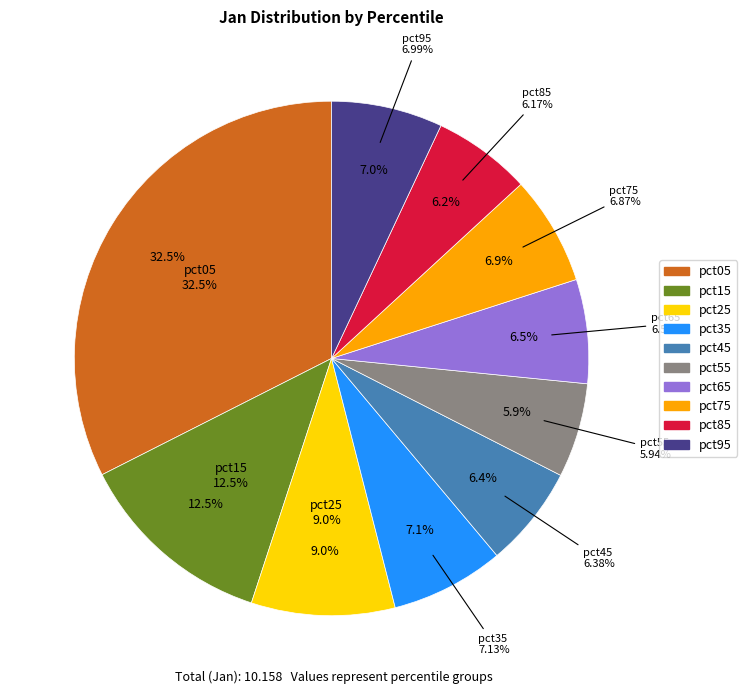

How many slices are in this pie chart?

10